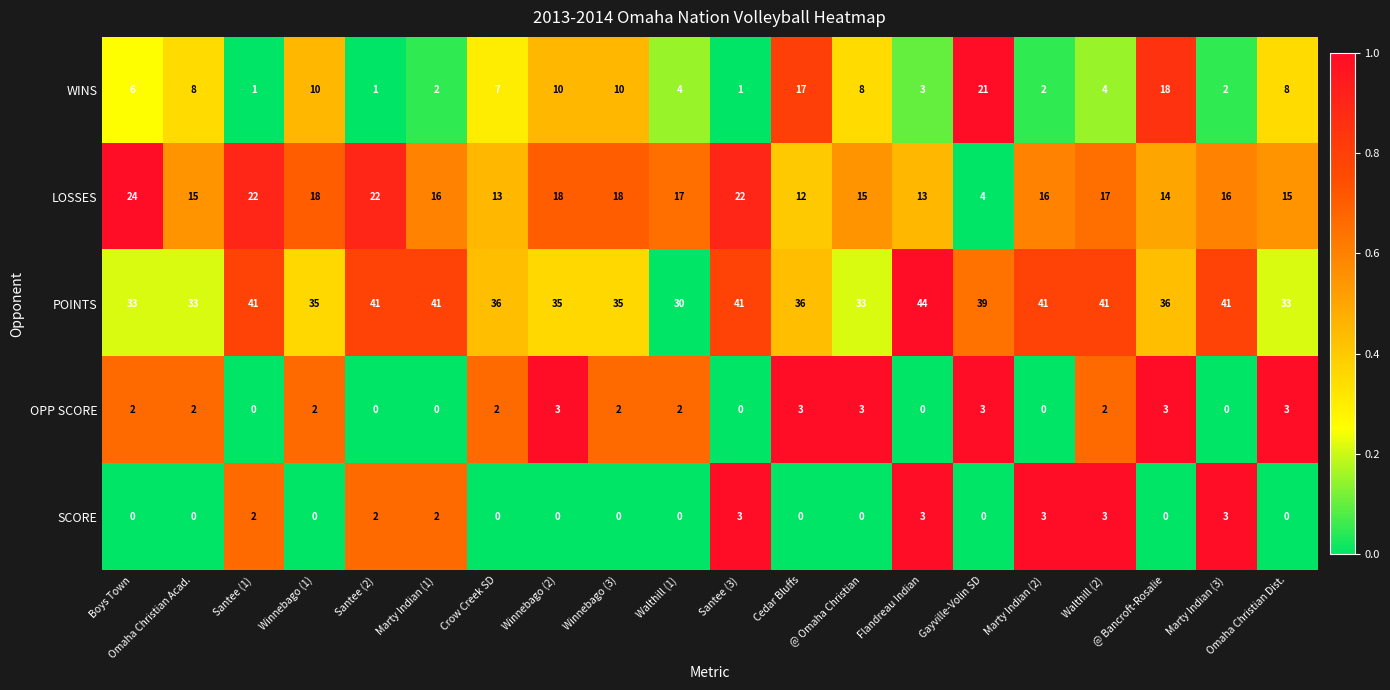

Which series changed the most between Omaha Christian Acad. and Winnebago (3)?

LOSSES